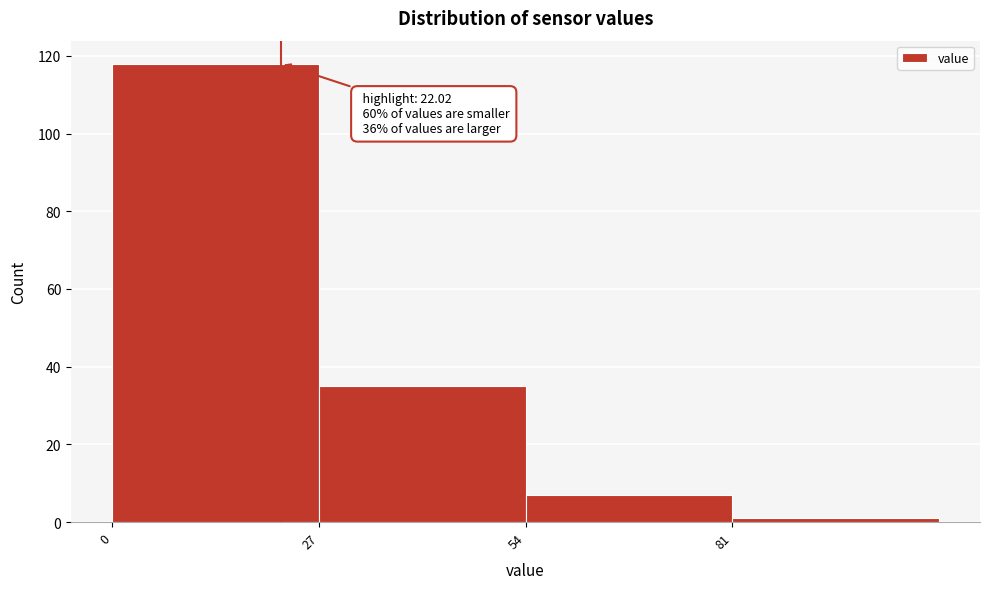

Which range on the x-axis has the tallest bar?

0 to 27